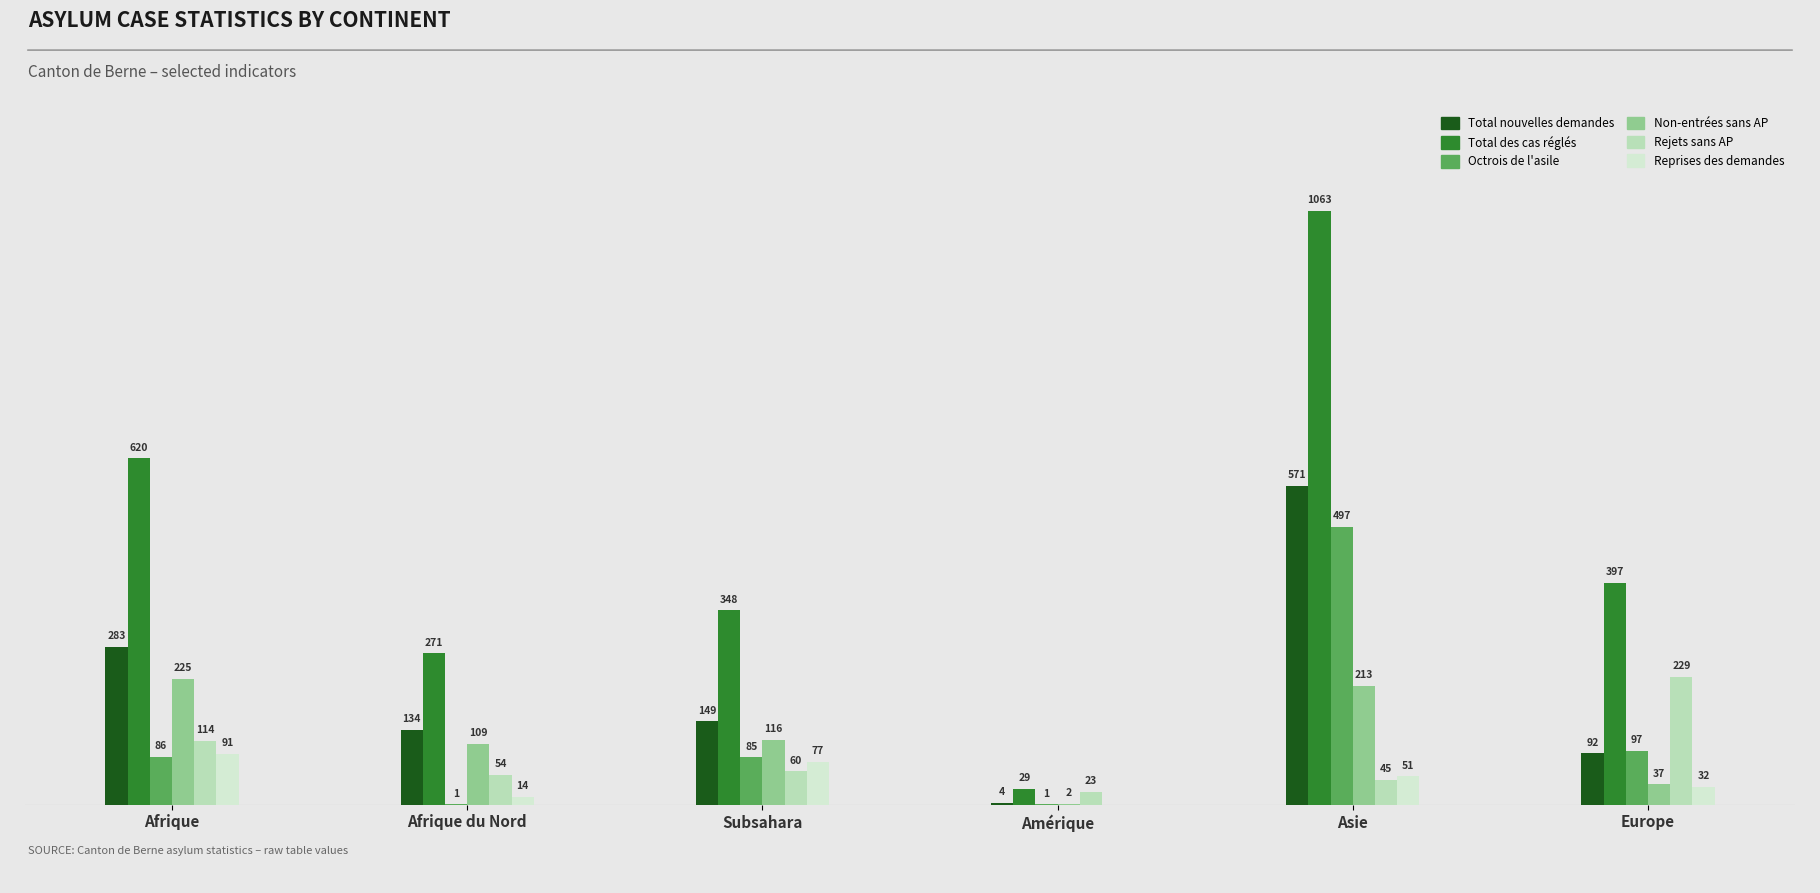

Is the value of Rejets sans AP at Europe greater than the value of Octrois de l'asile at Afrique?

Yes